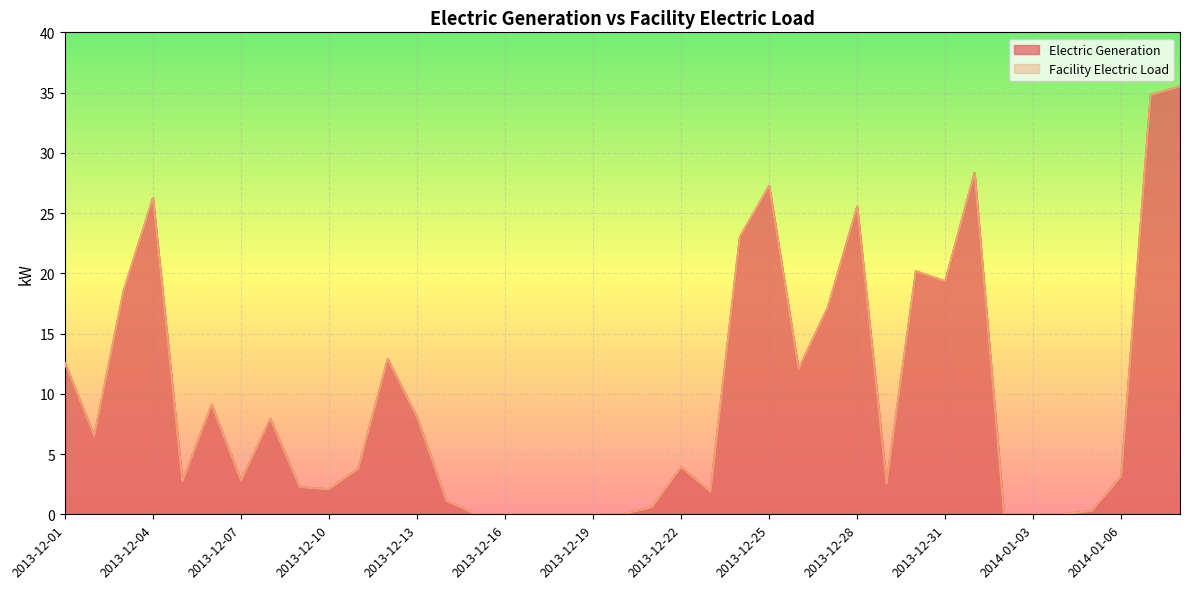

What is the sum of the Electric Generation values at 2013-12-09 and 2013-12-20?

2.2